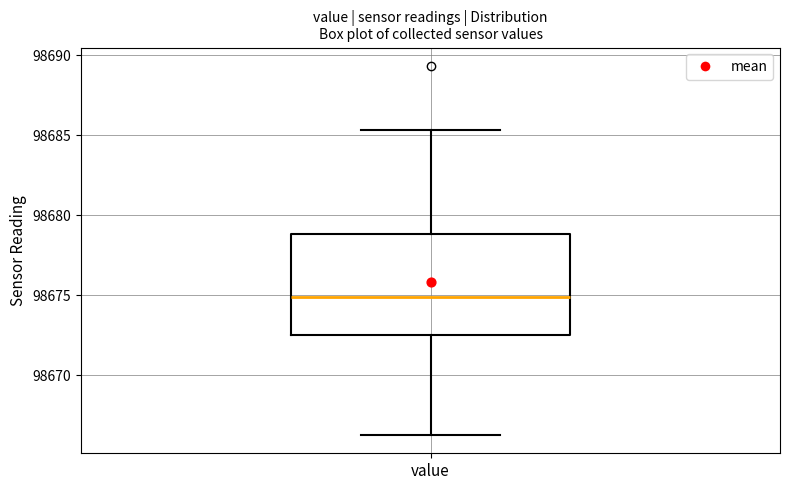

Where is the upper edge of the box for value on the y-axis? The values are not printed on the chart, so give them approximately, as read against the axis.

98679.0